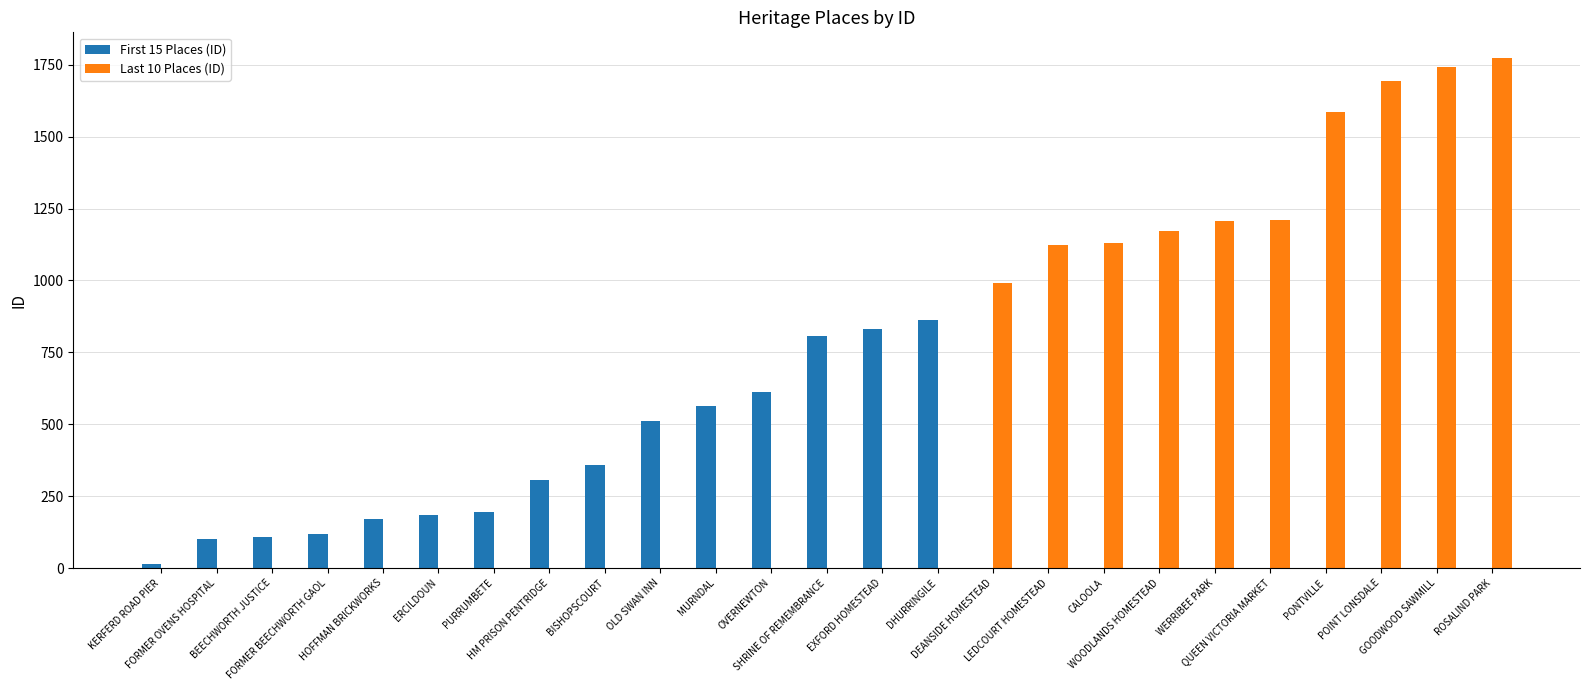

How many groups of bars are there?

25